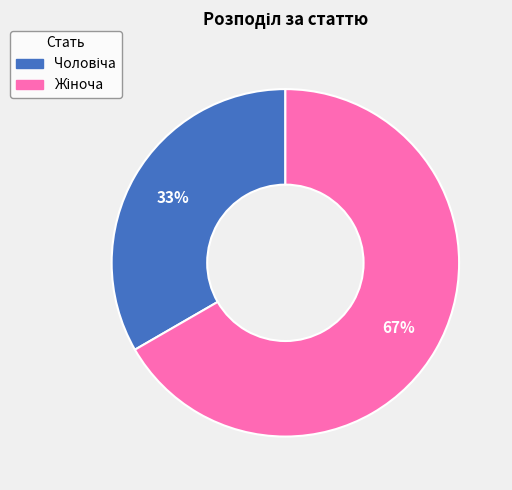

How many segments does this pie chart have?

2